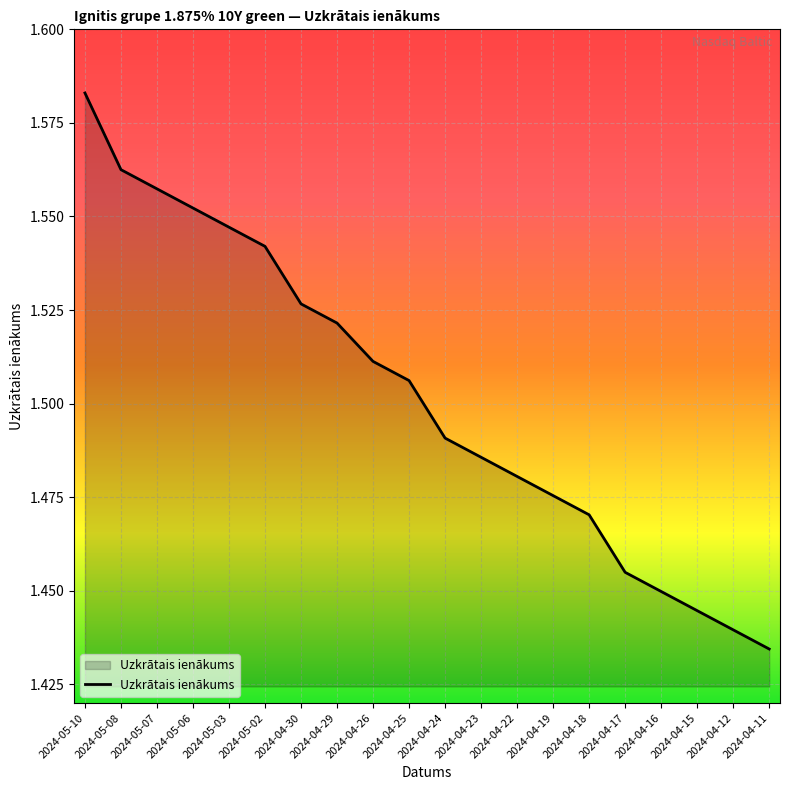

At which label is the value closest to 1?

2024-04-11